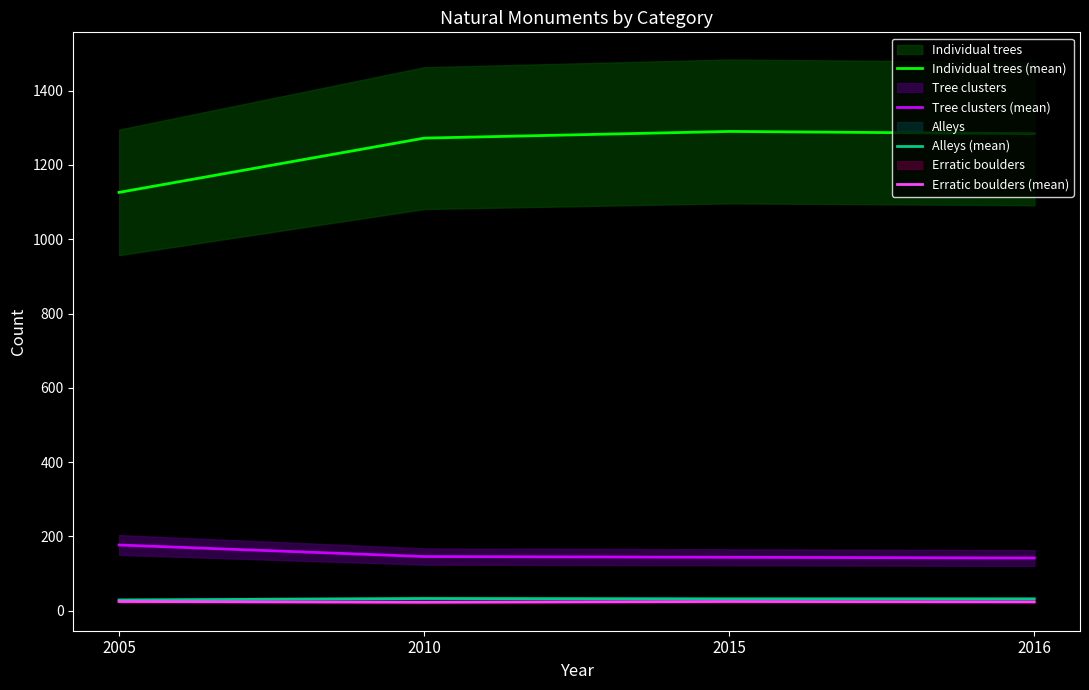

Which label corresponds to the largest value in the chart?

2015